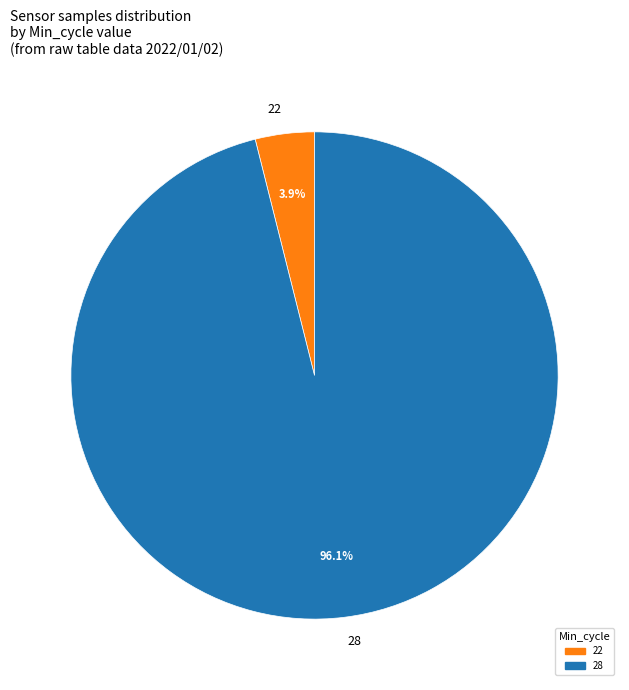

To the nearest percent, what is the difference between the largest and smallest slice percentages?

92%